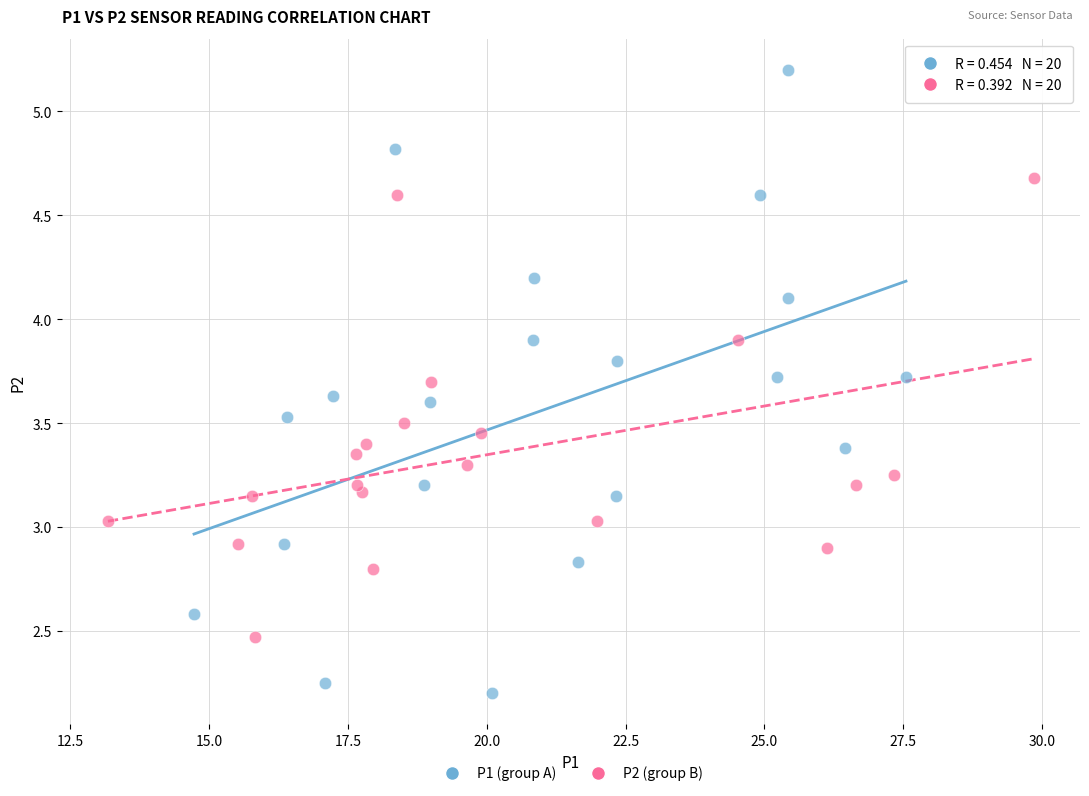

Which series has the widest spread of Y values?

P1 (group A)